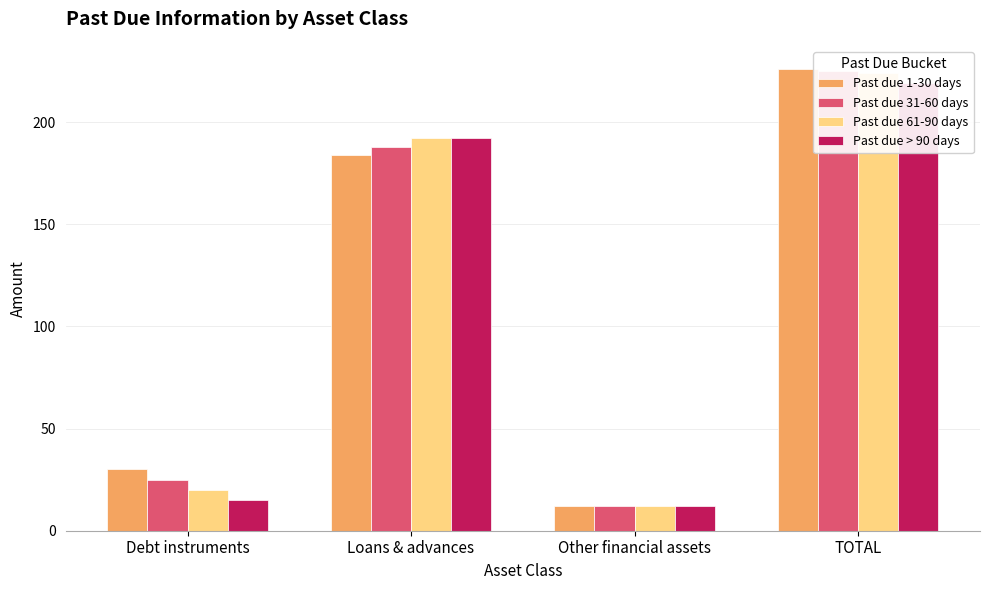

Which has a higher value, Loans & advances or Other financial assets?

Loans & advances